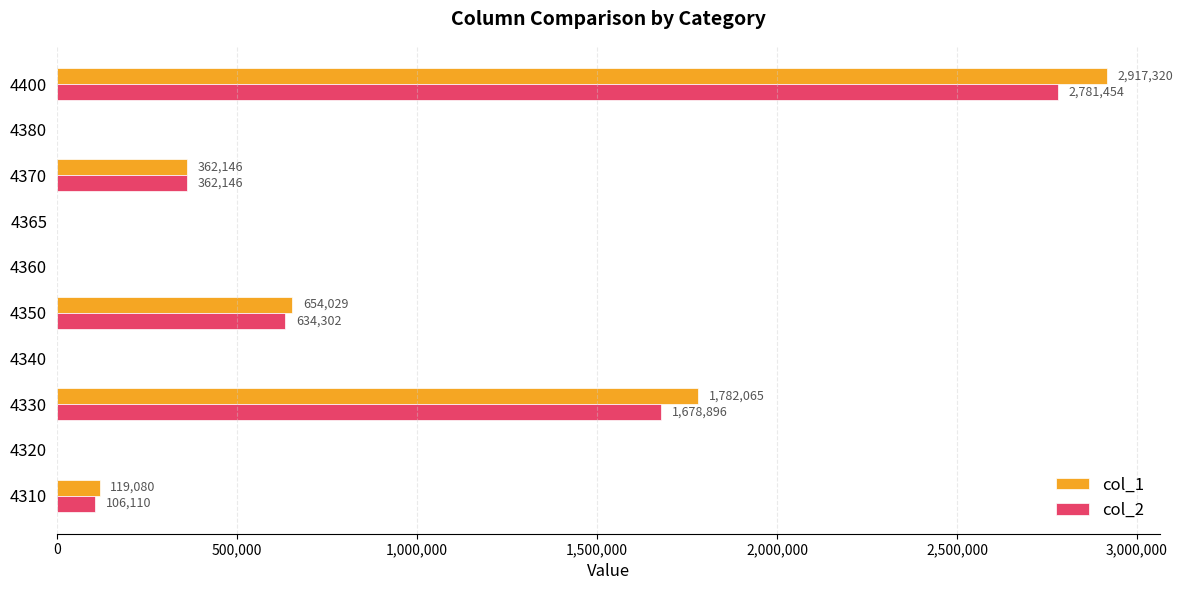

Which series changed the most between 4310 and 4400?

col_1